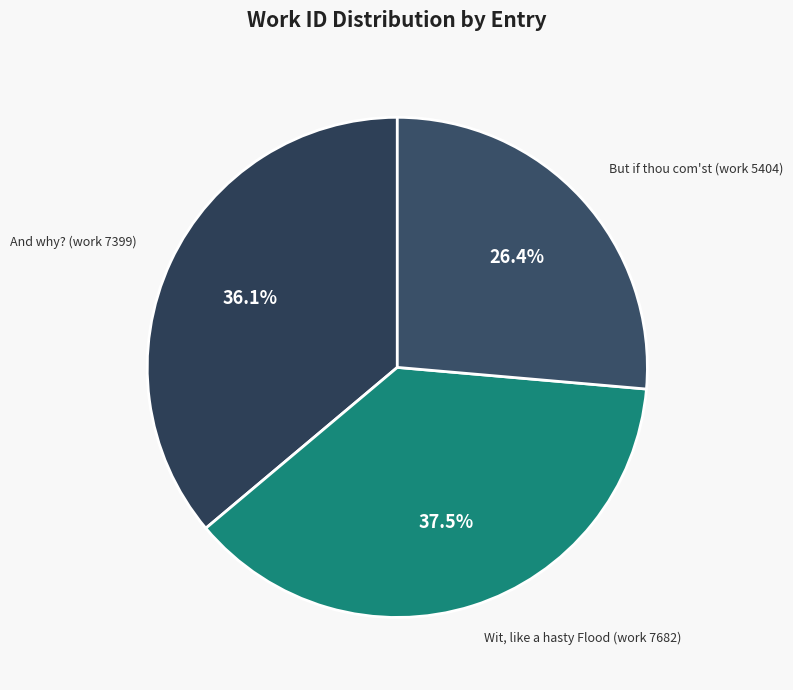

The But if thou com'st (work 5404) slice represents 26% of the pie. True or false?

True